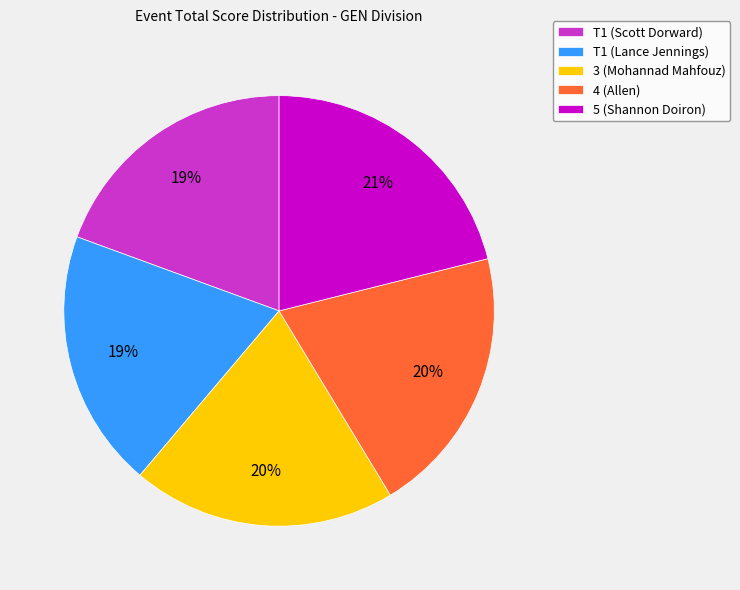

To the nearest percent, what portion does T1 (Lance Jennings) represent?

19%